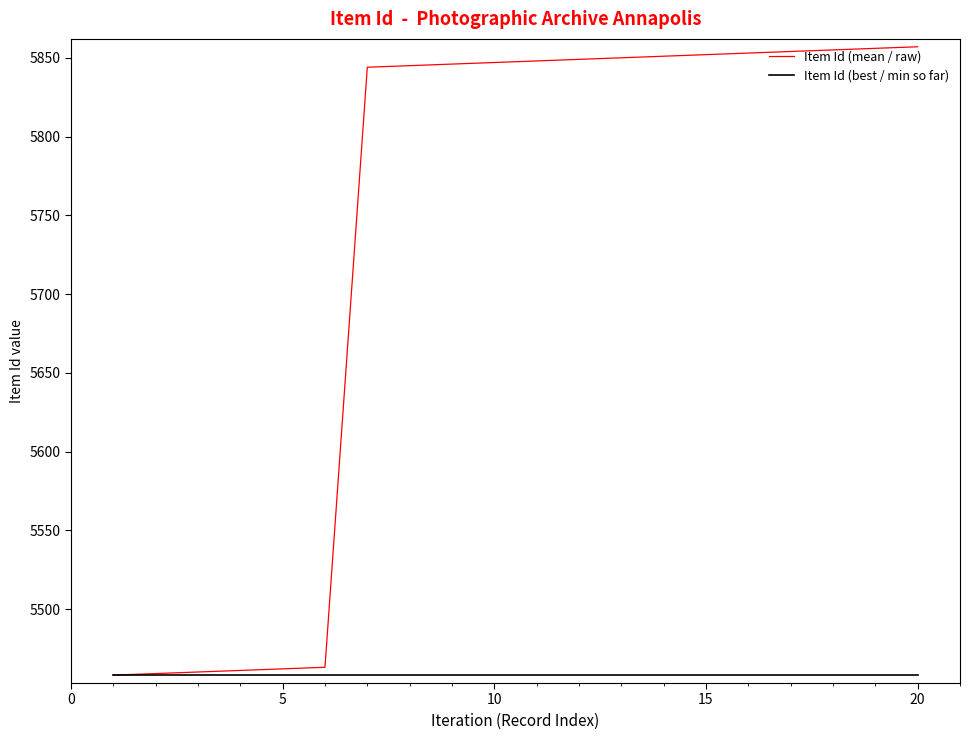

Which series has the largest range (max minus min)?

Item Id (mean / raw)